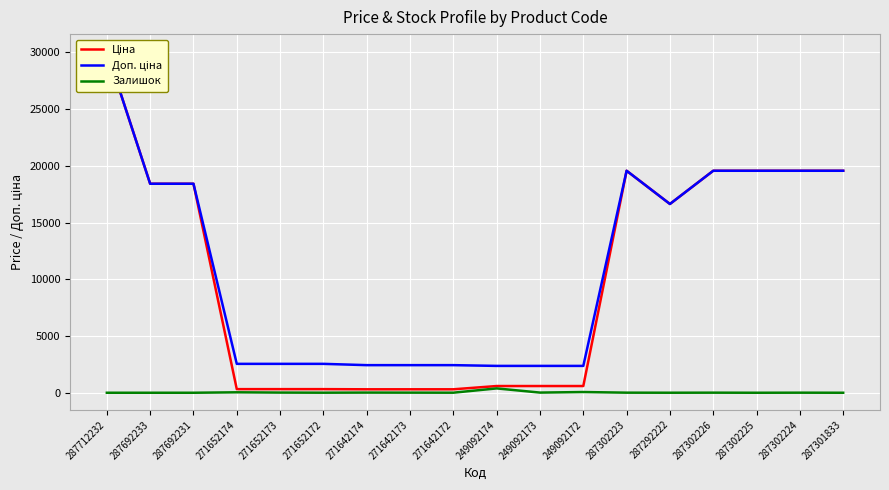

At which category is the sum across all series the highest?

287712232